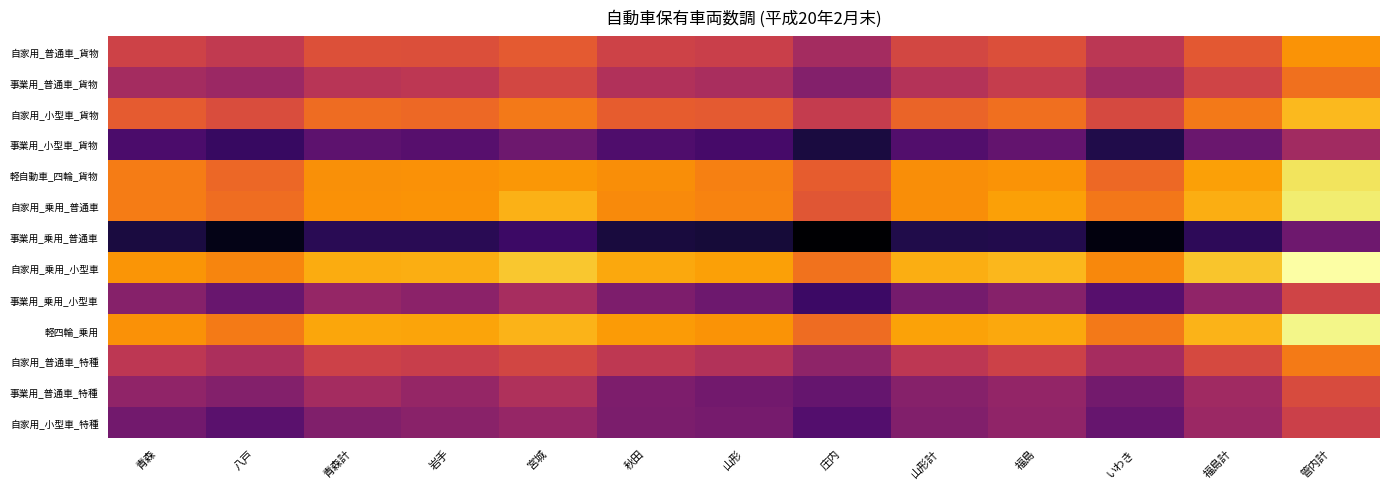

How many categories are shown in the chart?

13